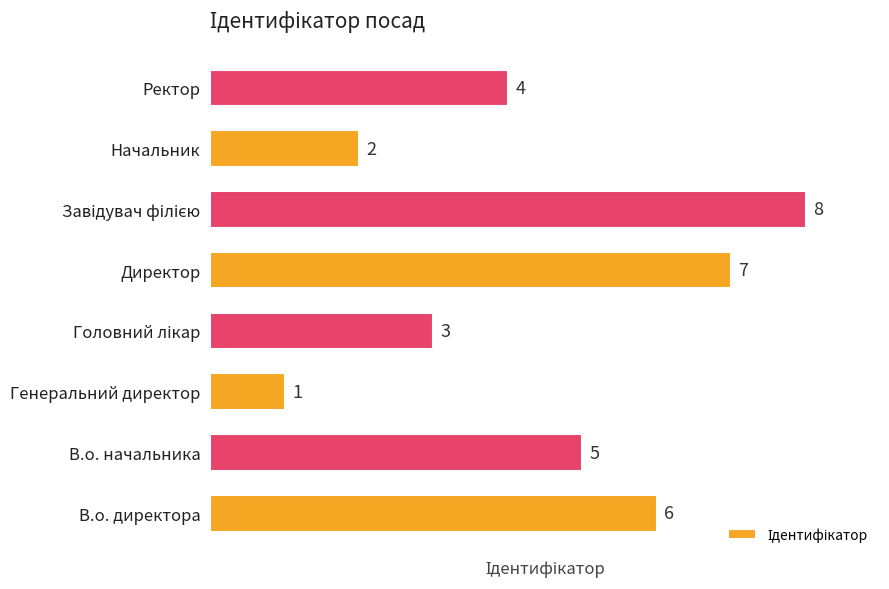

Between В.о. директора and Директор, which is larger?

Директор